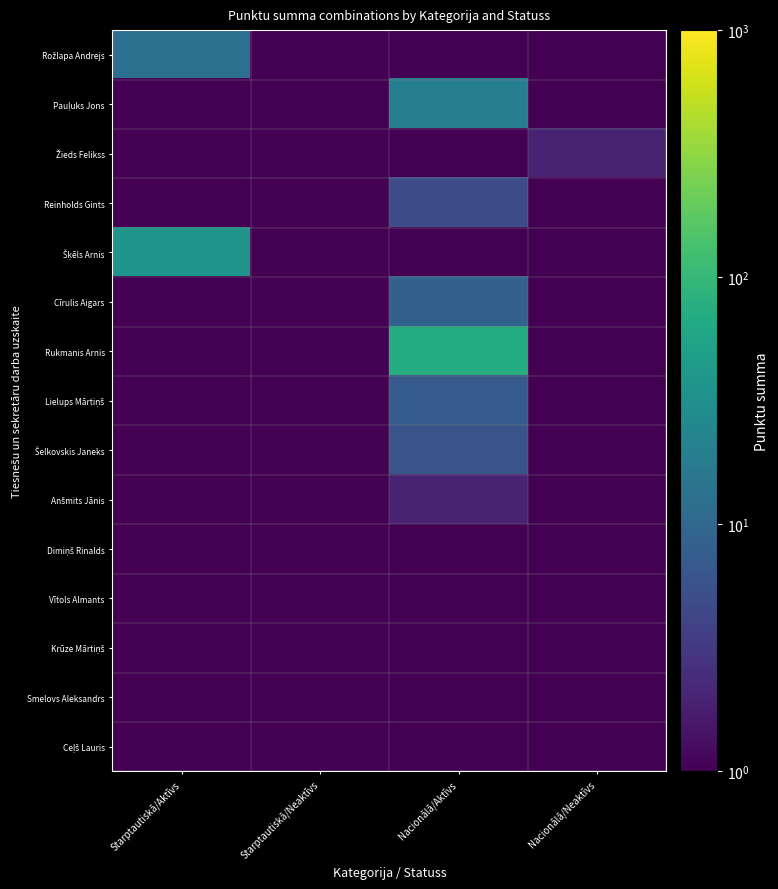

Which category has the lowest value across all series?

Starptautiskā/Neaktīvs